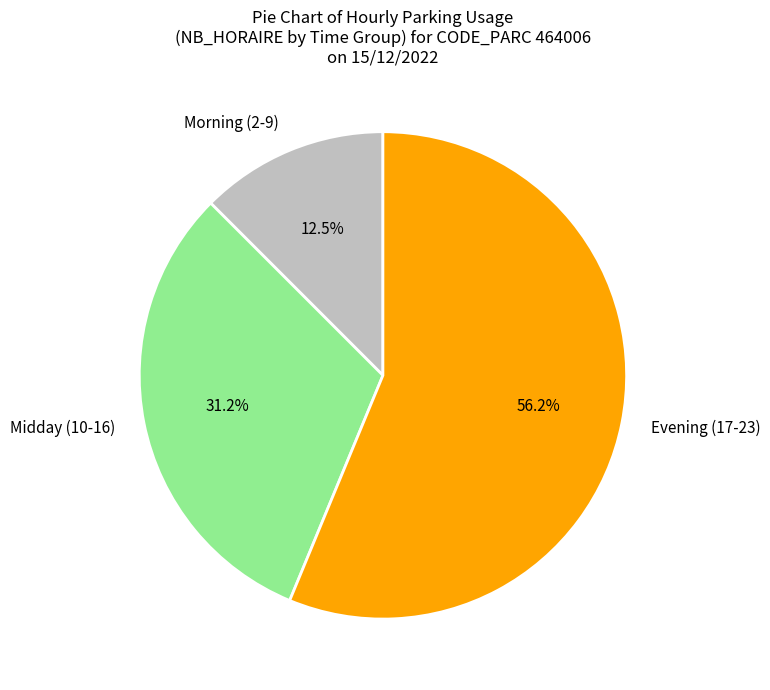

Is Evening (17-23) the majority of the pie?

Yes